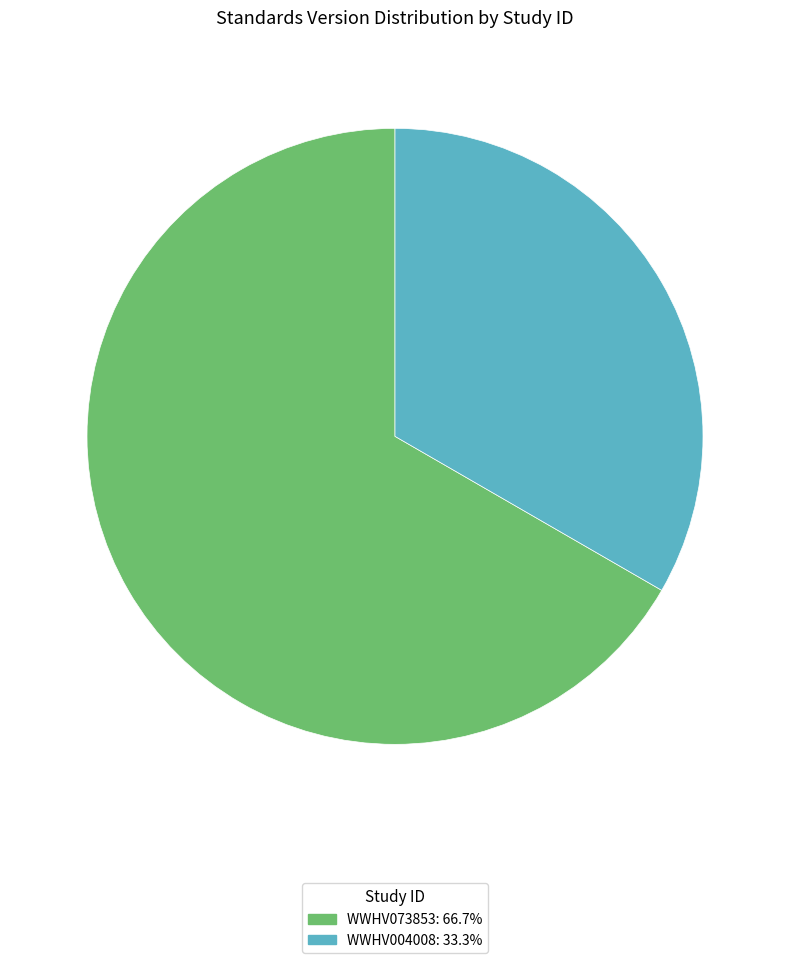

Which category has the biggest portion of the pie?

WWHV073853